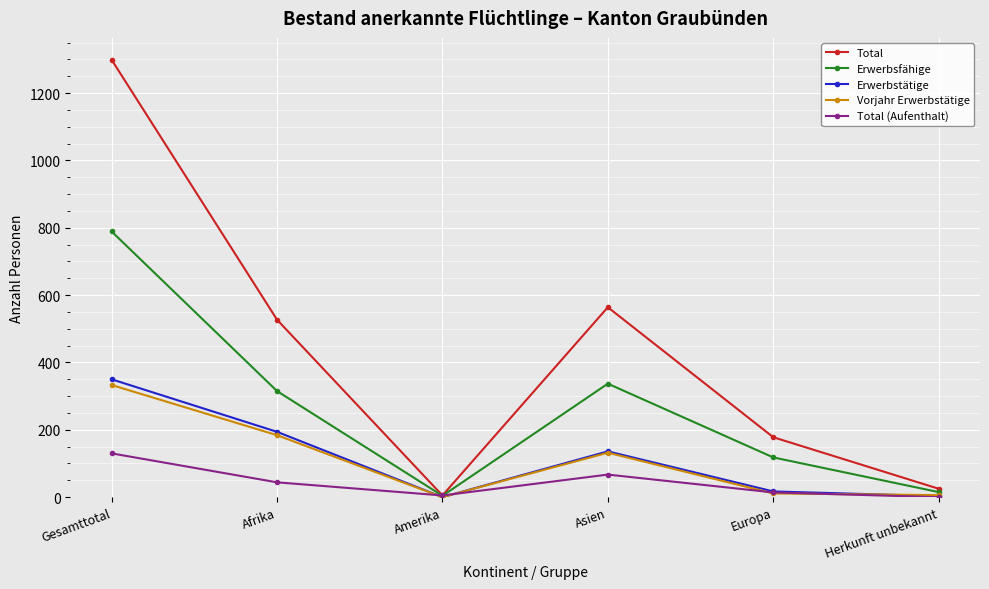

How many data points in Total are less than 527?

3